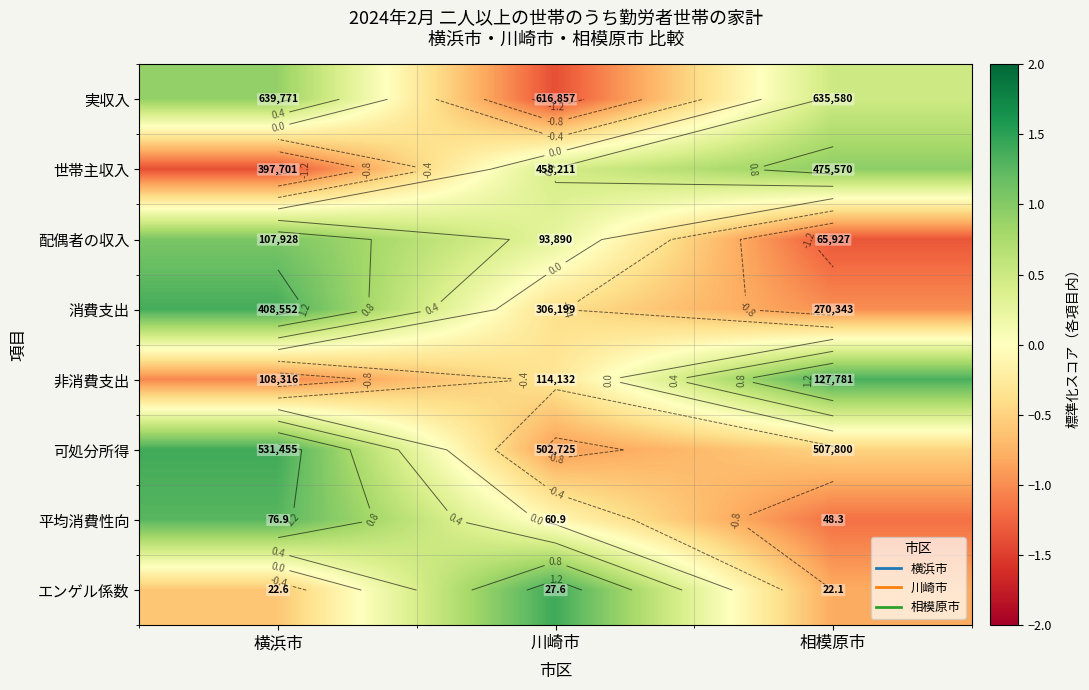

At how many categories does at least one series exceed 0?

3